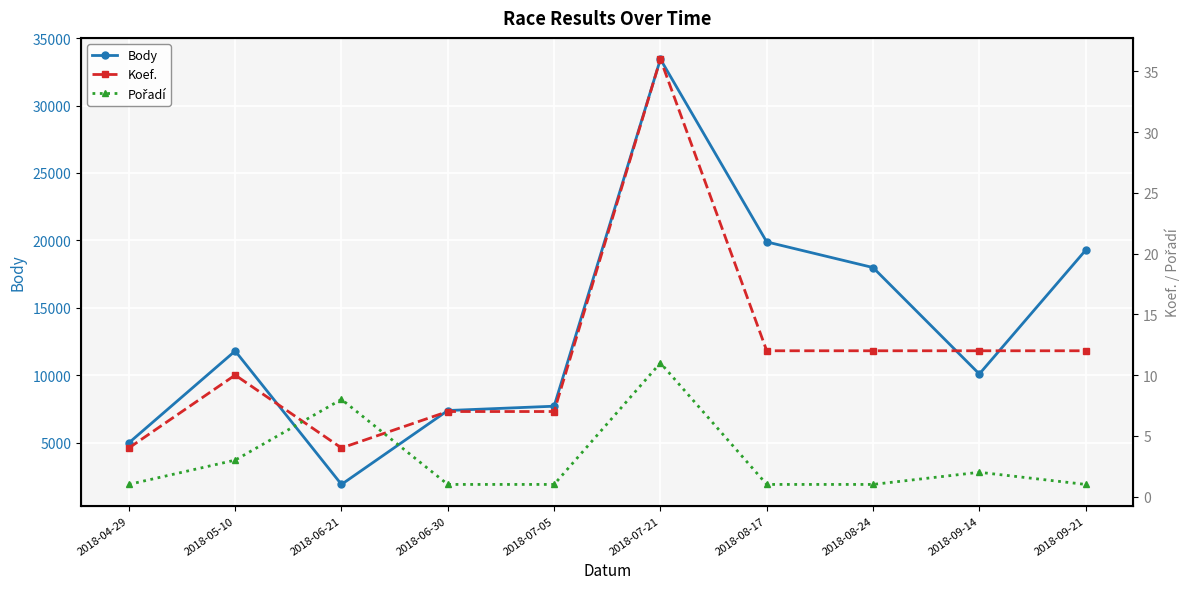

How many lines are shown in the chart?

3